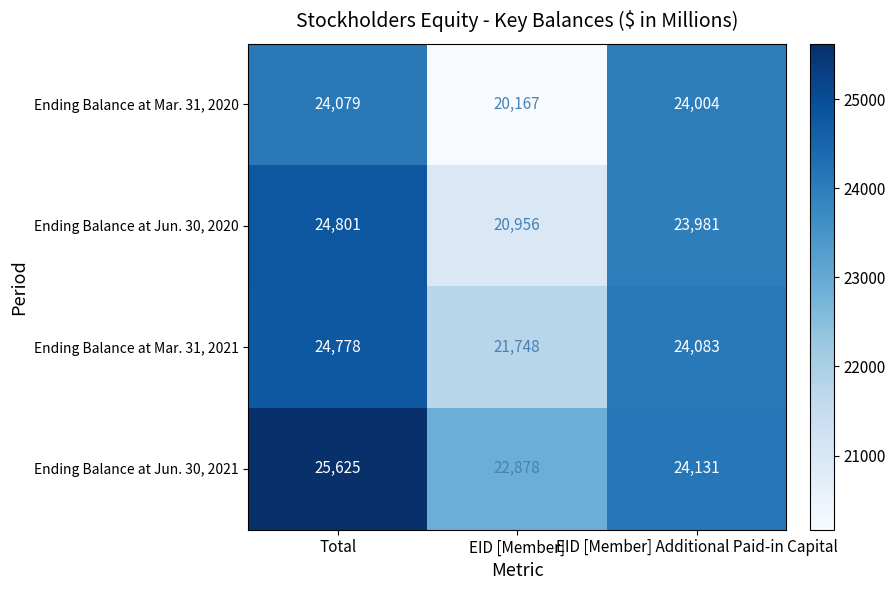

True or false: Ending Balance at Mar. 31, 2021 has a value of 15522 at Total.

False